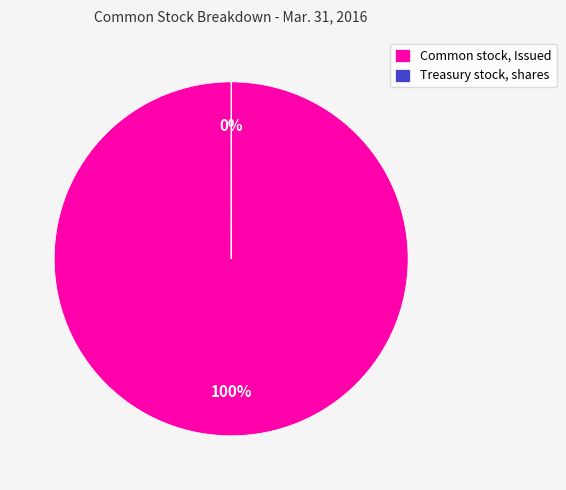

What percentage is the Common stock, Issued slice, to the nearest percent?

100%